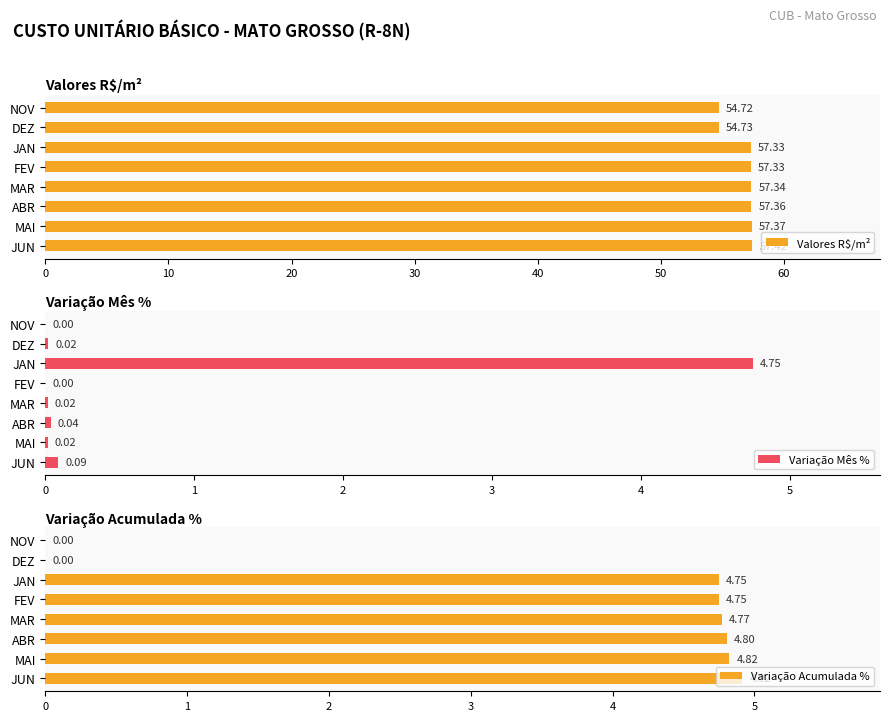

Where is Valores R$/m² nearest to the value 56?

DEZ